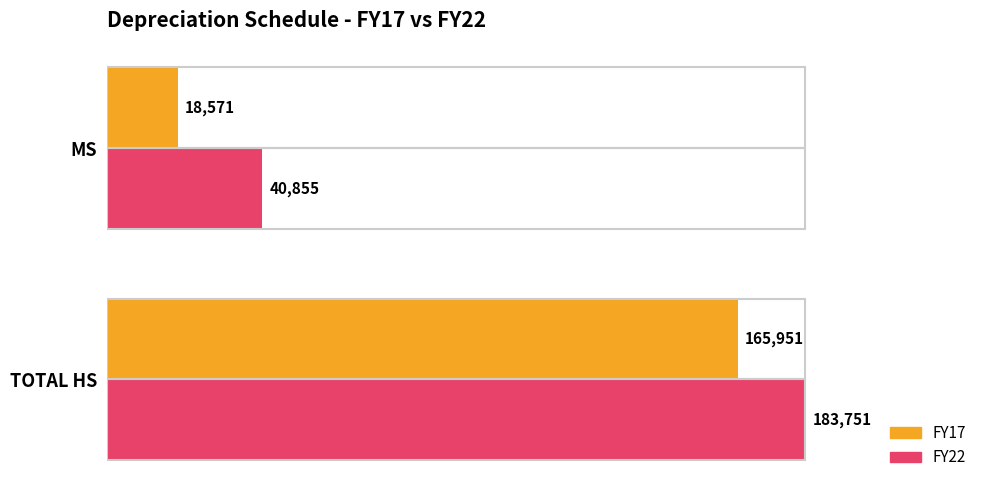

Between TOTAL HS and MS, which series saw the biggest shift?

FY17